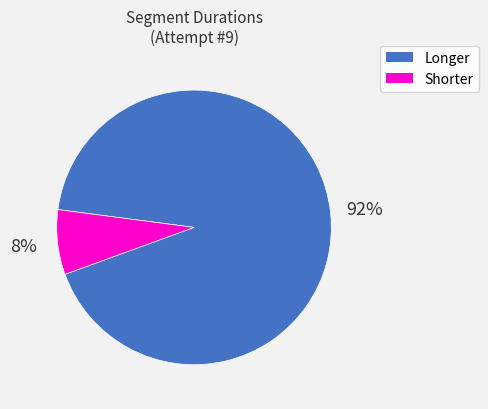

To the nearest percent, what is the average slice percentage?

50%